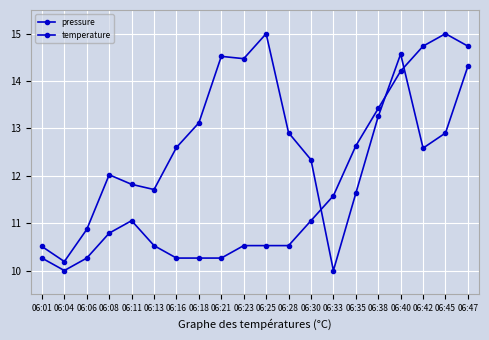

At how many categories does at least one series exceed 13?

9